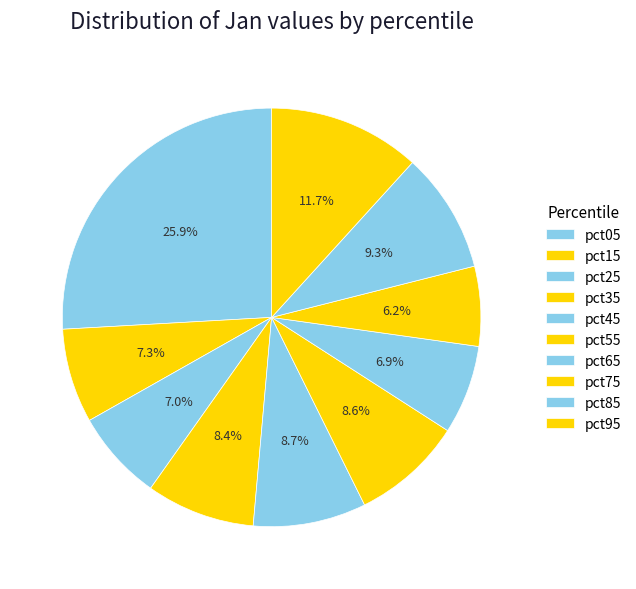

How many segments does this pie chart have?

10